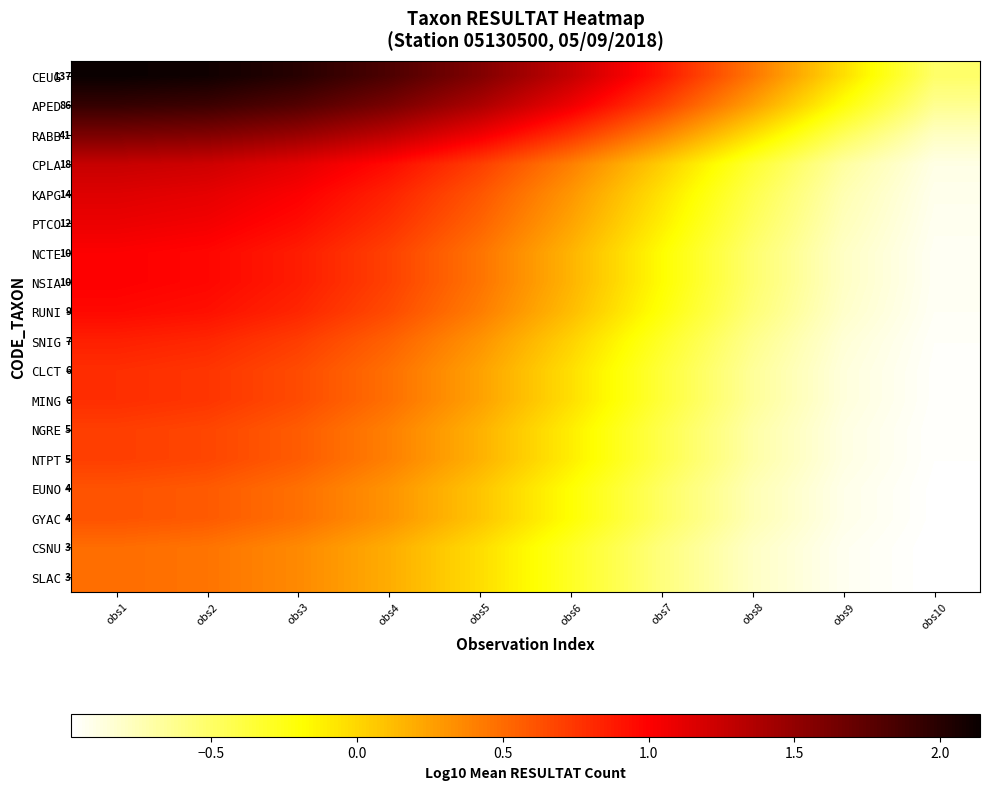

Is the value of APED at obs1 greater than the value of CLCT at obs1?

Yes